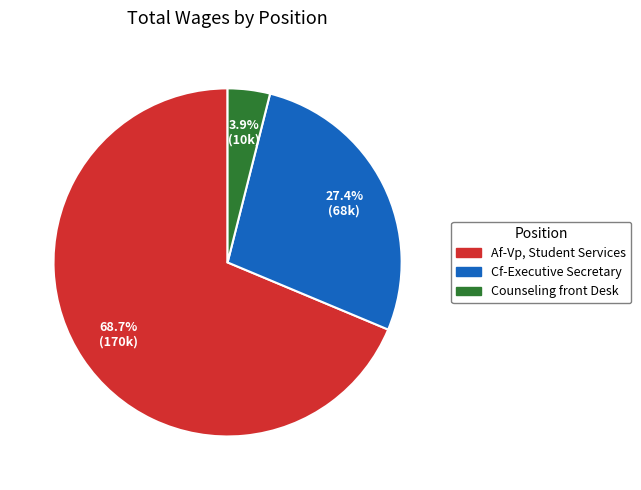

Which has a higher value, Cf-Executive Secretary or Af-Vp, Student Services?

Af-Vp, Student Services